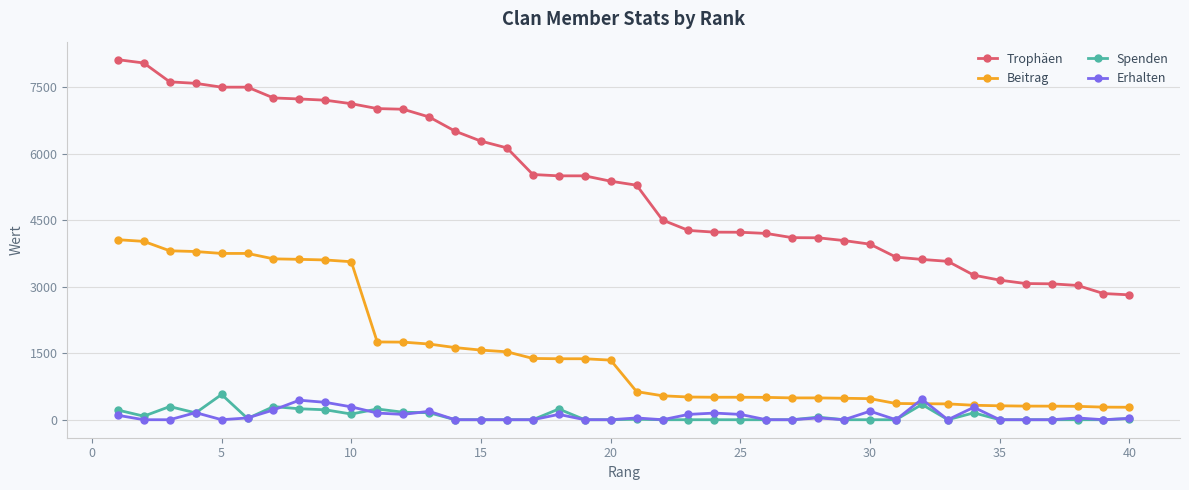

What is the value of the Spenden point at the 18th from the left?

242